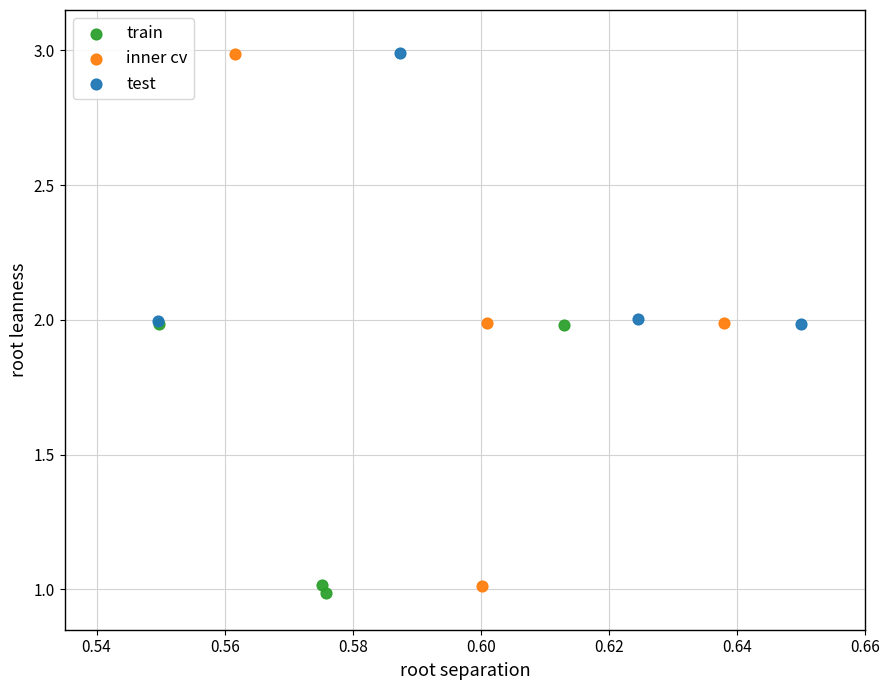

Which series has the widest spread of Y values?

inner cv